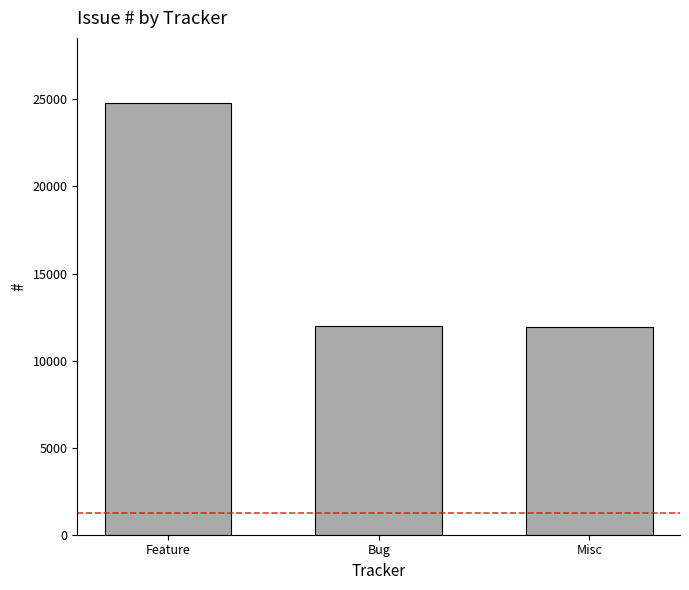

At which category does the chart reach its peak across all series?

Feature